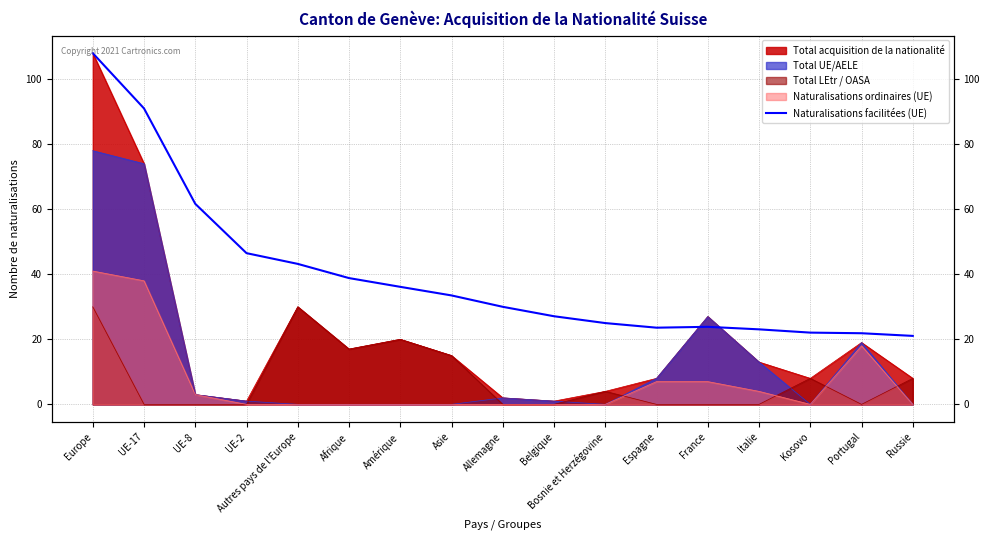

The value at UE-17 is 91.0. True or false?

True